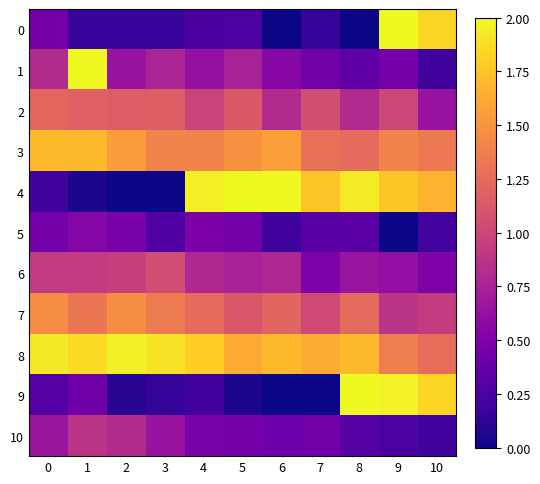

Rank the series at 10 from highest to lowest value.

row_9, row_0, row_4, row_3, row_8, row_7, row_2, row_6, row_5, row_10, row_1